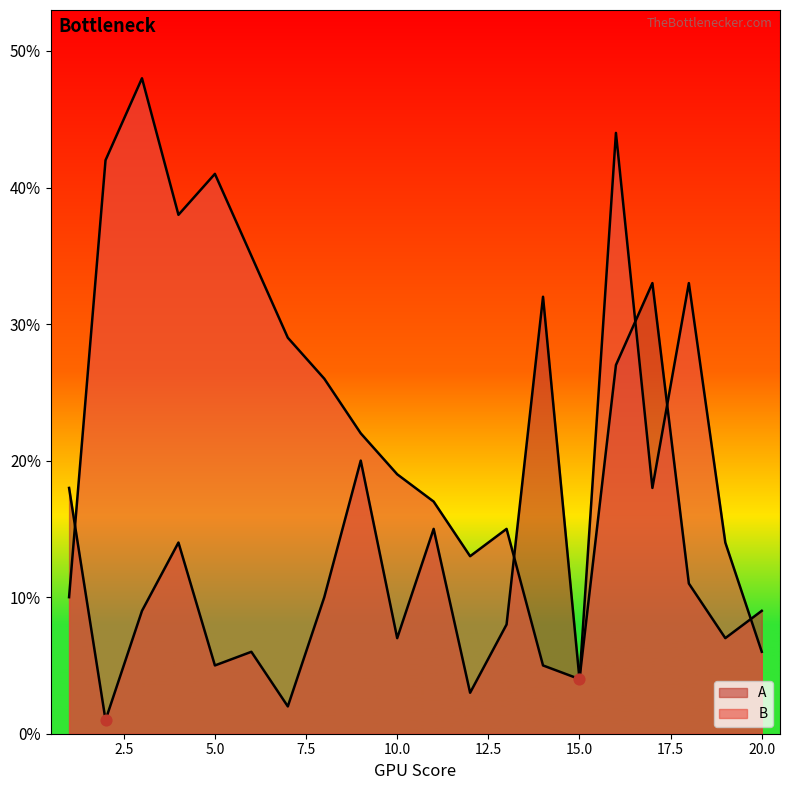

Which series contains the lowest Y value?

A